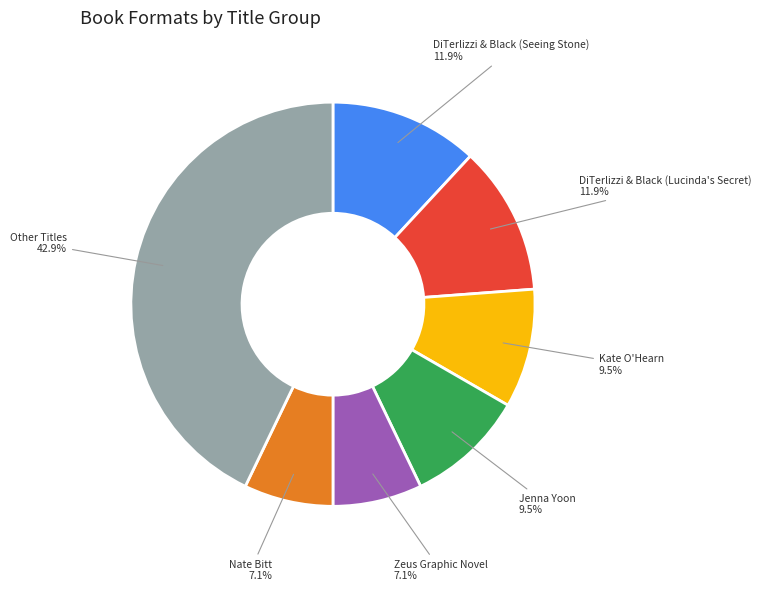

Is there a majority slice in this chart?

No